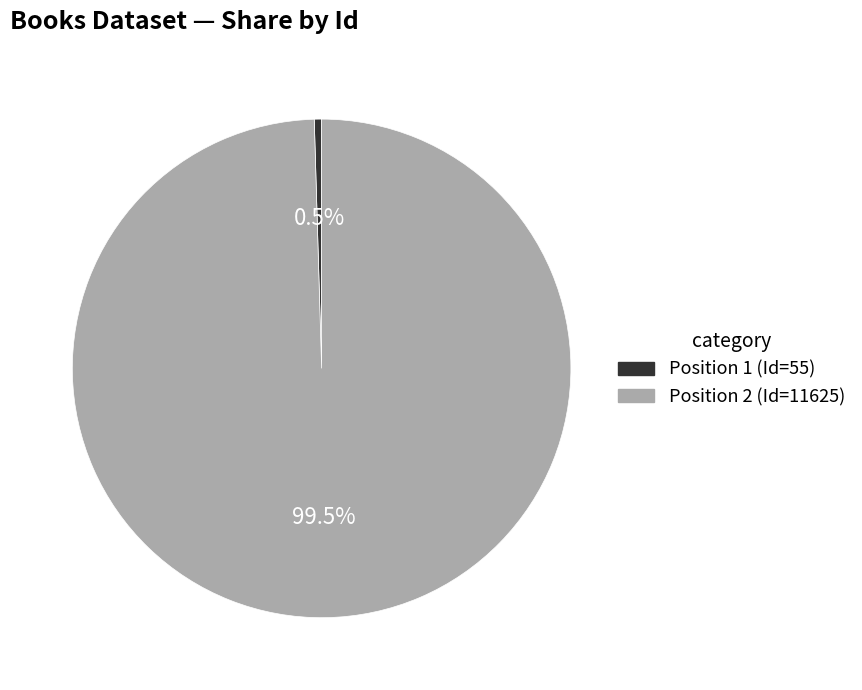

Is there any slice that represents more than half of the pie?

Yes